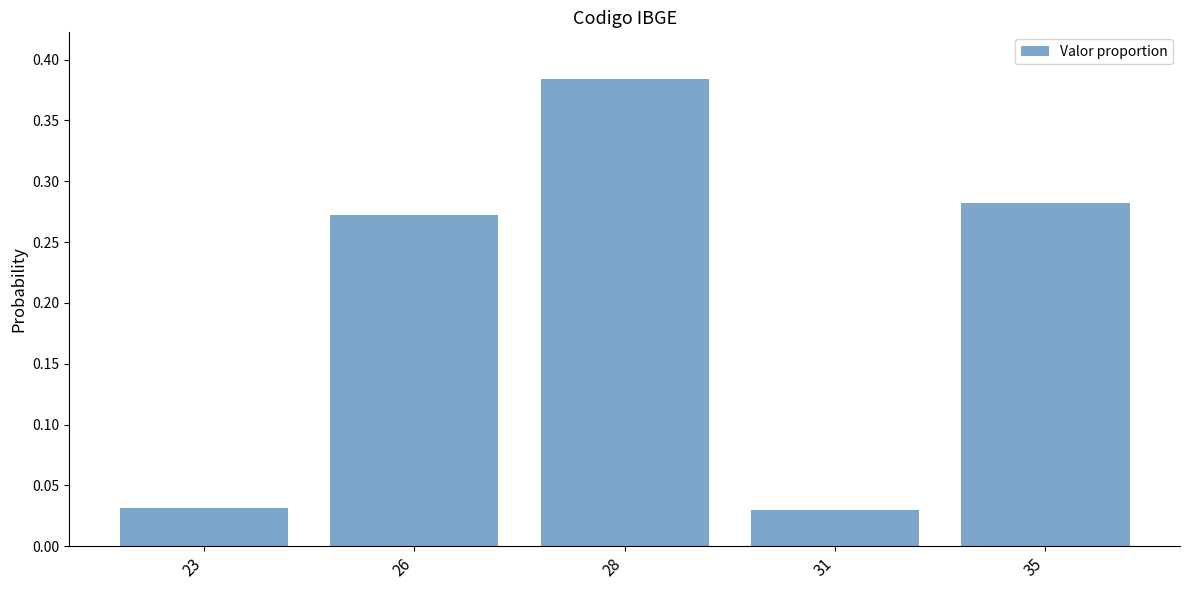

Is it true that the value at 26 is 0.1?

False